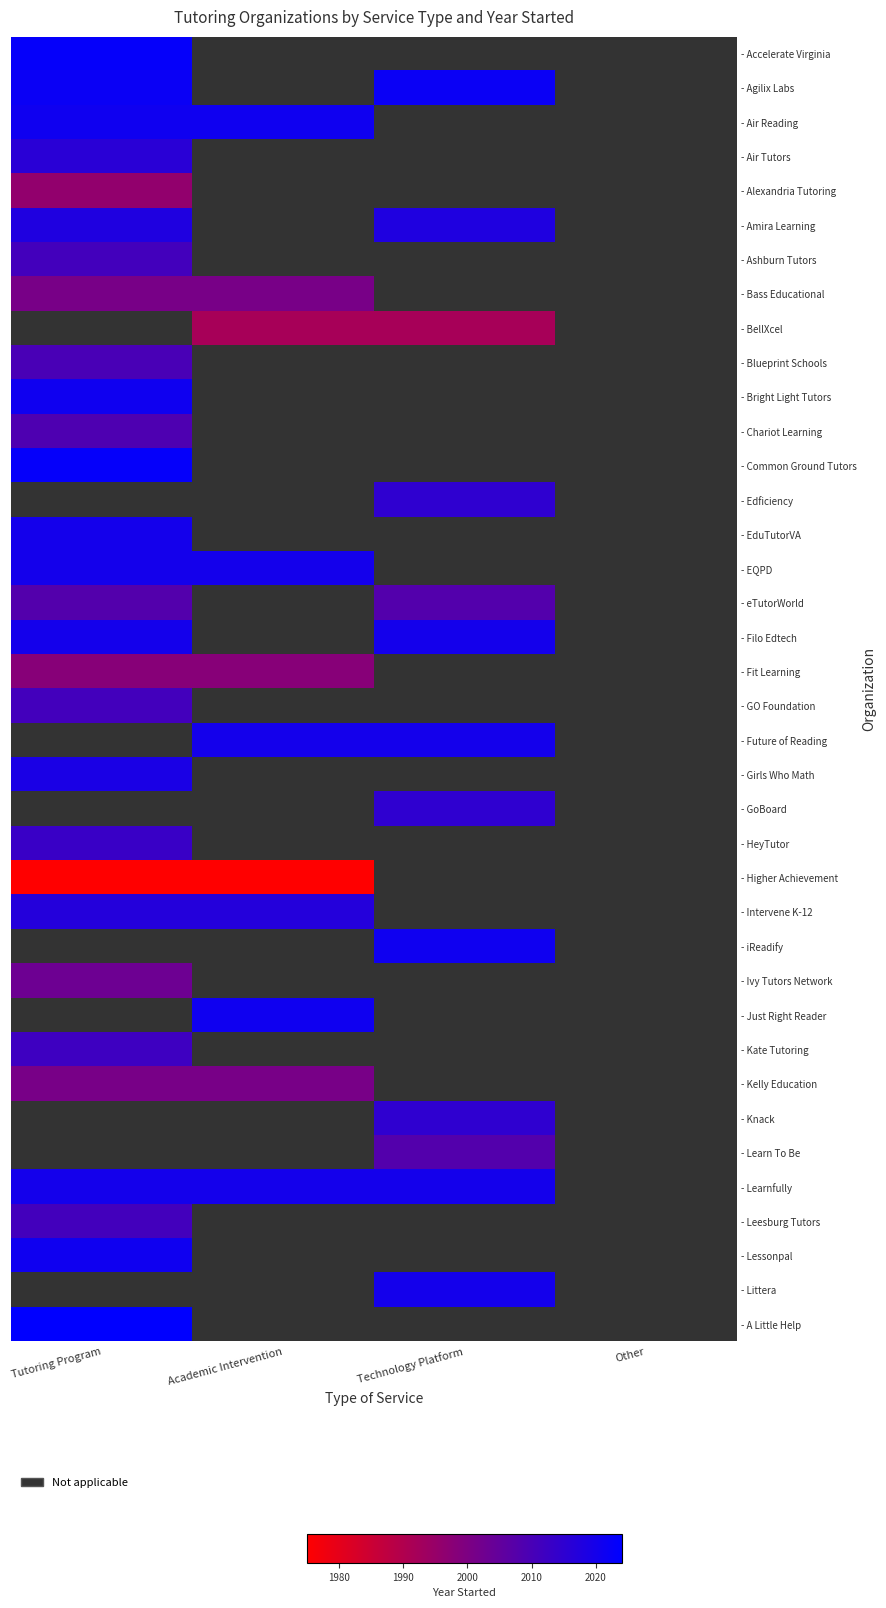

What is the spread (max minus min) of values at Tutoring Program?

49.0